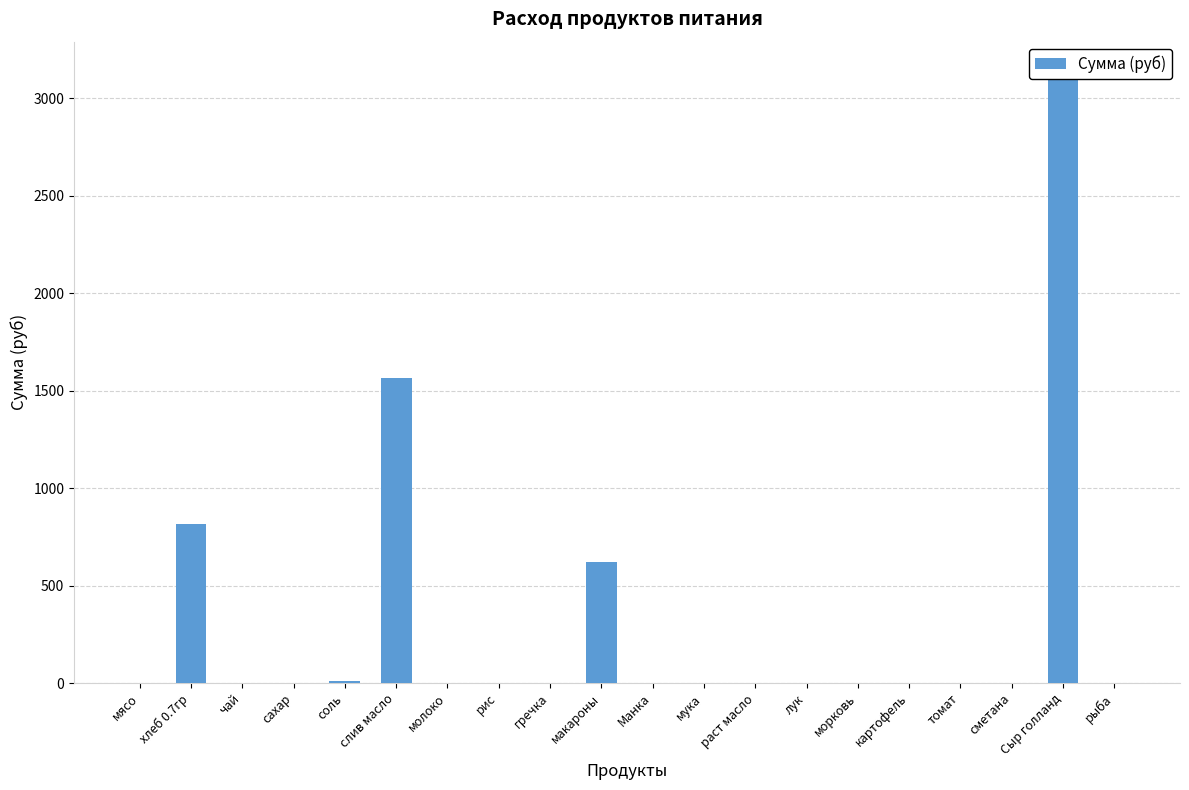

Reading right to left, extract all data points from this chart.

0.0	3132.8	0.0	0.0	0.0	0.0	0.0	0.0	0.0	0.0	623.0	0.0	0.0	0.0	1562.4	8.5	0.0	0.0	813.7	0.0